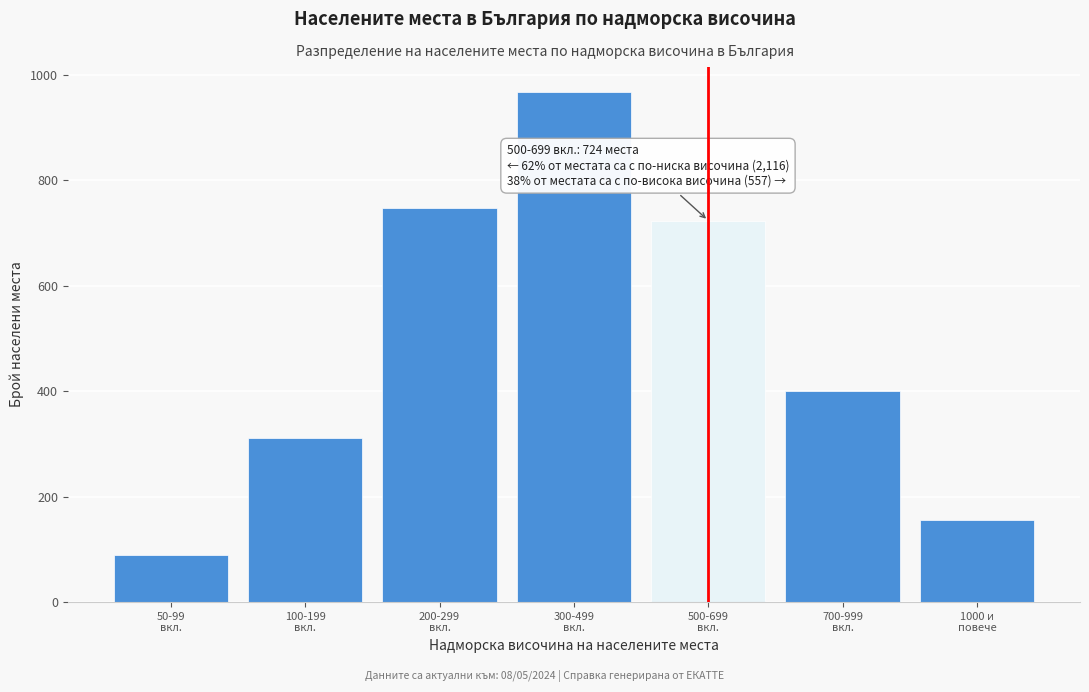

Reading left to right, what are all the values shown in this chart?

89	312	748	967	724	401	156